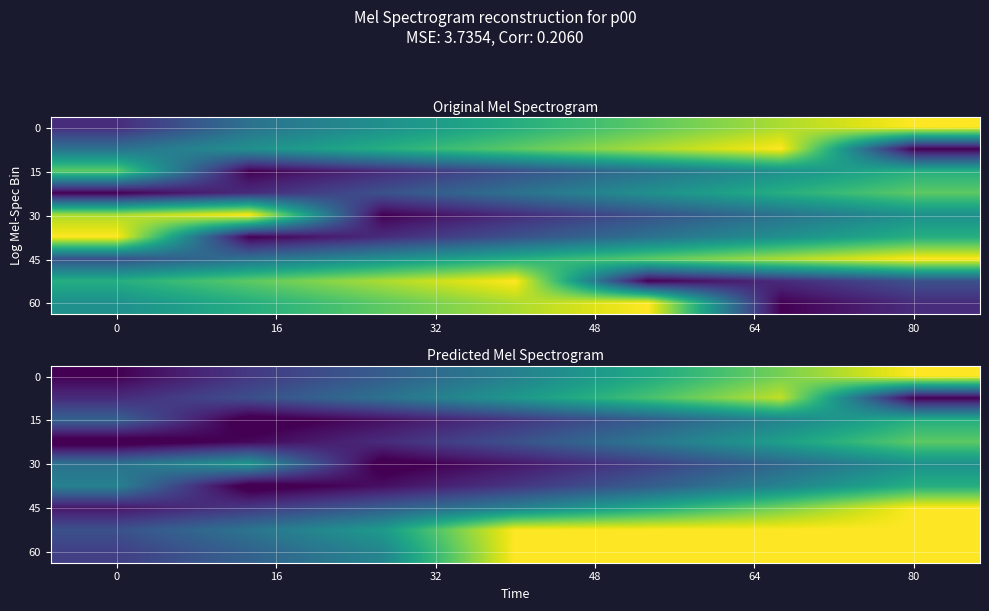

What is the minimum value shown in the chart?

0.5